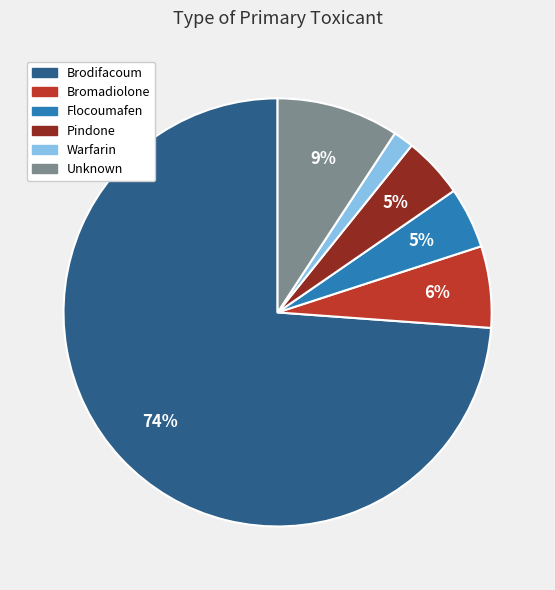

What is the largest slice in the pie chart?

Brodifacoum